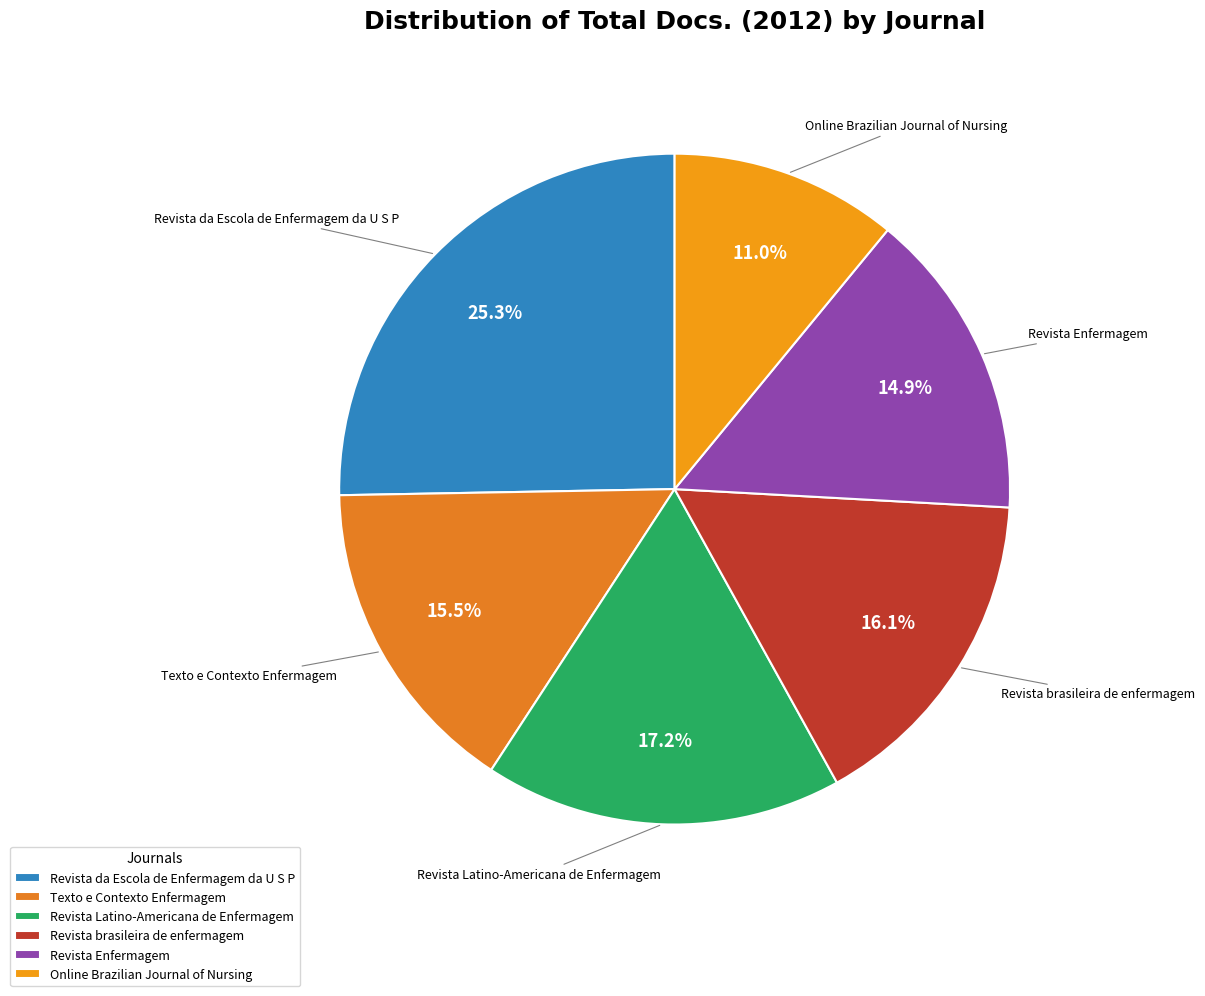

To the nearest percent, what percentage of the pie is Revista Latino-Americana de Enfermagem?

17%